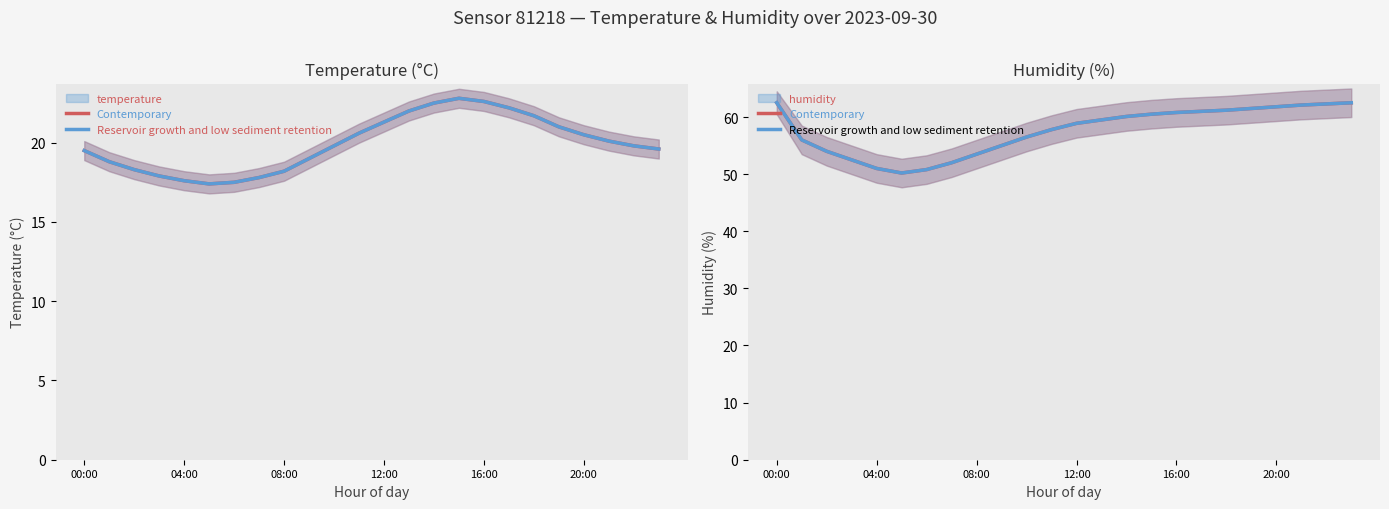

What is the maximum value for Contemporary?

62.5